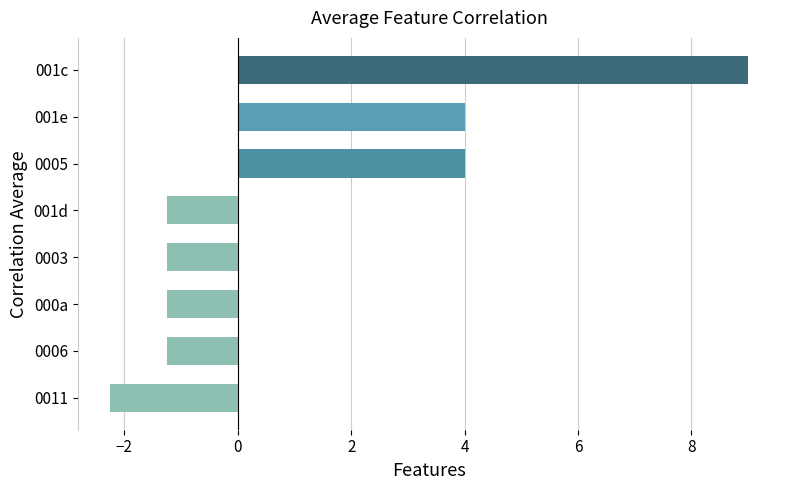

What is the sum of all values?

9.8